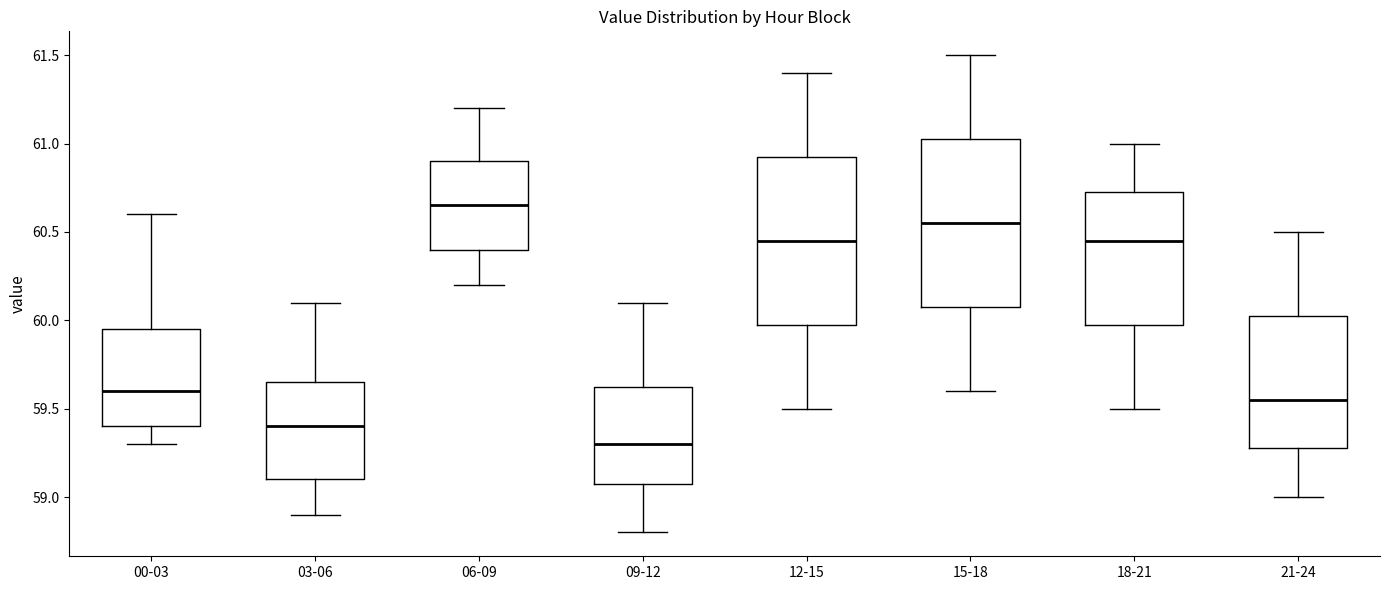

Reading left to right, transcribe this box plot: for each box, give where its median line is, the range the box spans, and where its two whiskers end, as read against the y-axis. The values are not printed on the chart, so give them approximately, as read against the axis.

00-03: median 59.60, box 59.40 to 59.95, whiskers 59.30 to 60.60
03-06: median 59.40, box 59.10 to 59.65, whiskers 58.90 to 60.10
06-09: median 60.65, box 60.40 to 60.90, whiskers 60.20 to 61.20
09-12: median 59.30, box 59.10 to 59.65, whiskers 58.80 to 60.10
12-15: median 60.45, box 60.00 to 60.95, whiskers 59.50 to 61.40
15-18: median 60.55, box 60.10 to 61.05, whiskers 59.60 to 61.50
18-21: median 60.45, box 60.00 to 60.75, whiskers 59.50 to 61.00
21-24: median 59.55, box 59.30 to 60.05, whiskers 59.00 to 60.50